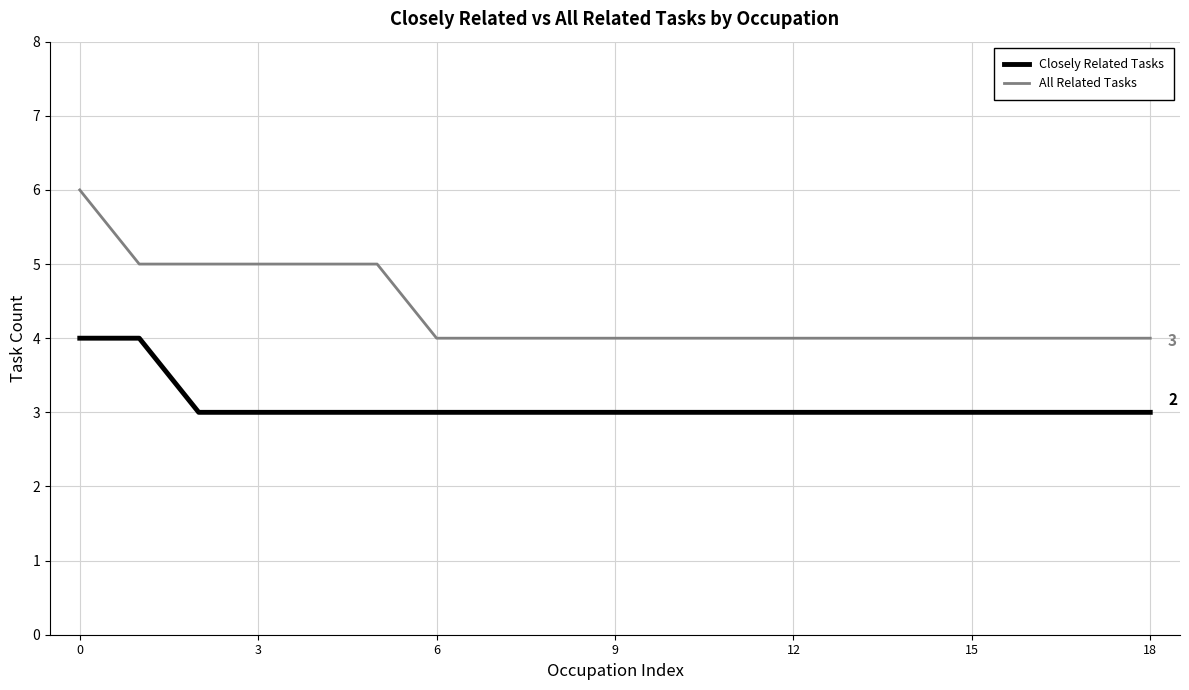

True or false: Closely Related Tasks and All Related Tasks cross at least once.

False